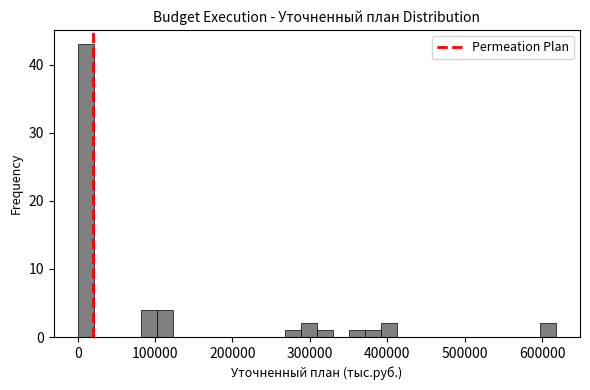

Read against the x-axis, roughly where is the centre of the tallest bar?

10000